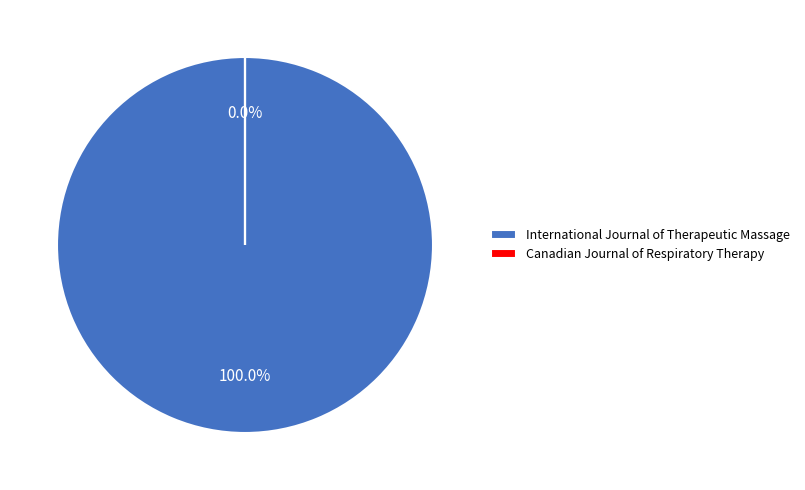

To the nearest percent, what is the combined percentage of Canadian Journal of Respiratory Therapy and International Journal of Therapeutic Massage?

100%